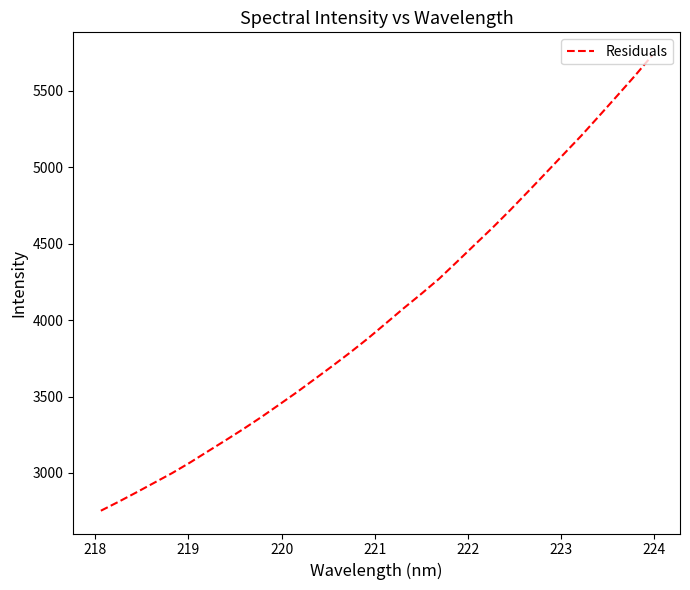

What is the maximum value shown in the chart?

5734.4